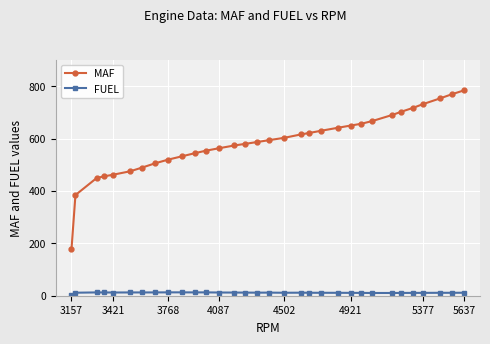

How many series are shown in this chart?

2